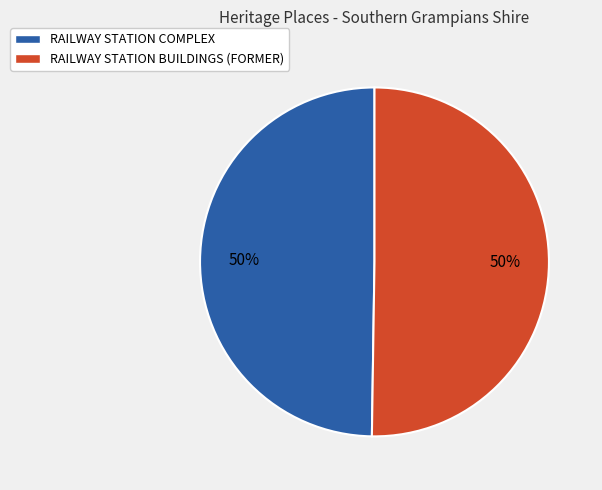

To the nearest percent, what is the combined percentage of RAILWAY STATION BUILDINGS (FORMER) and RAILWAY STATION COMPLEX?

100%